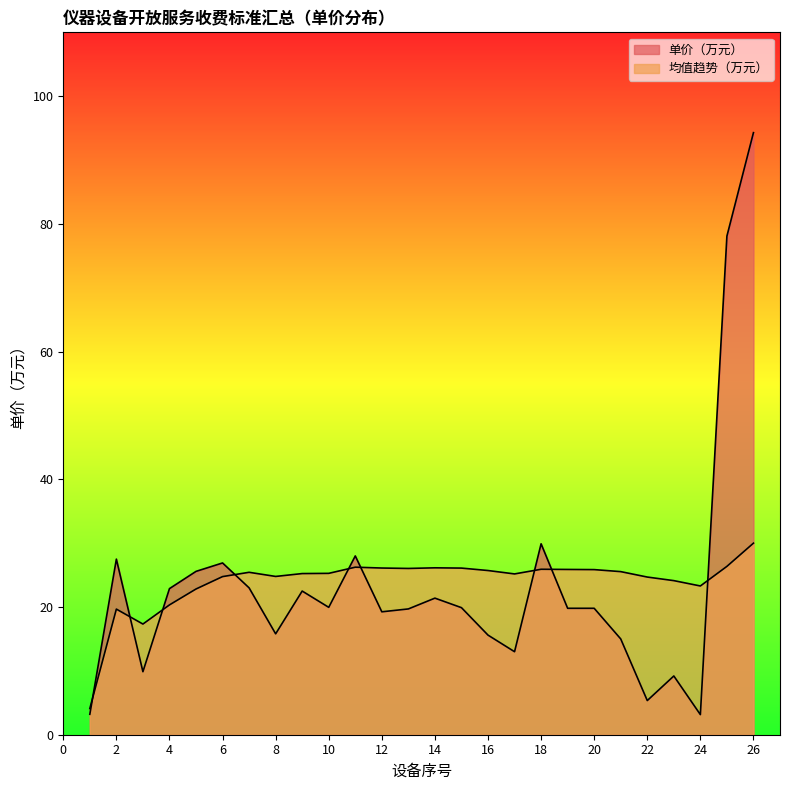

What is the sum of all values?

608.6